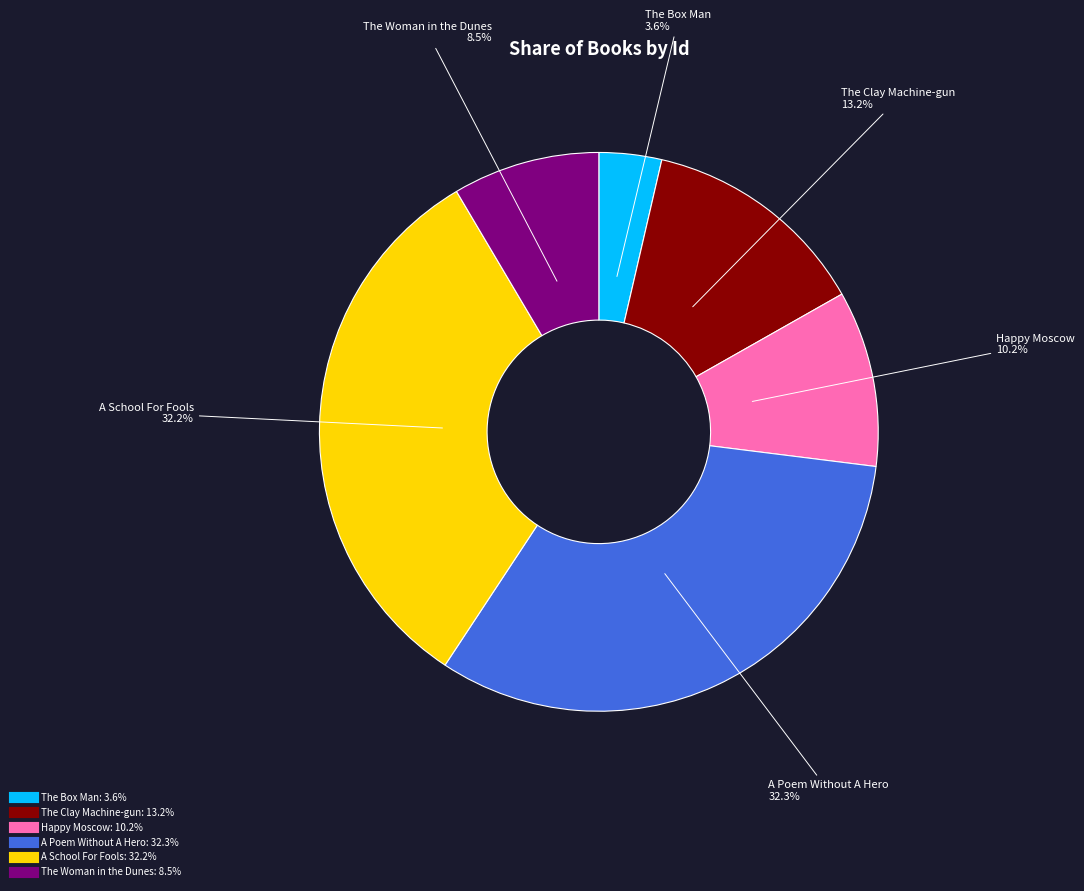

Is it true that The Woman in the Dunes is 20% of the pie?

False